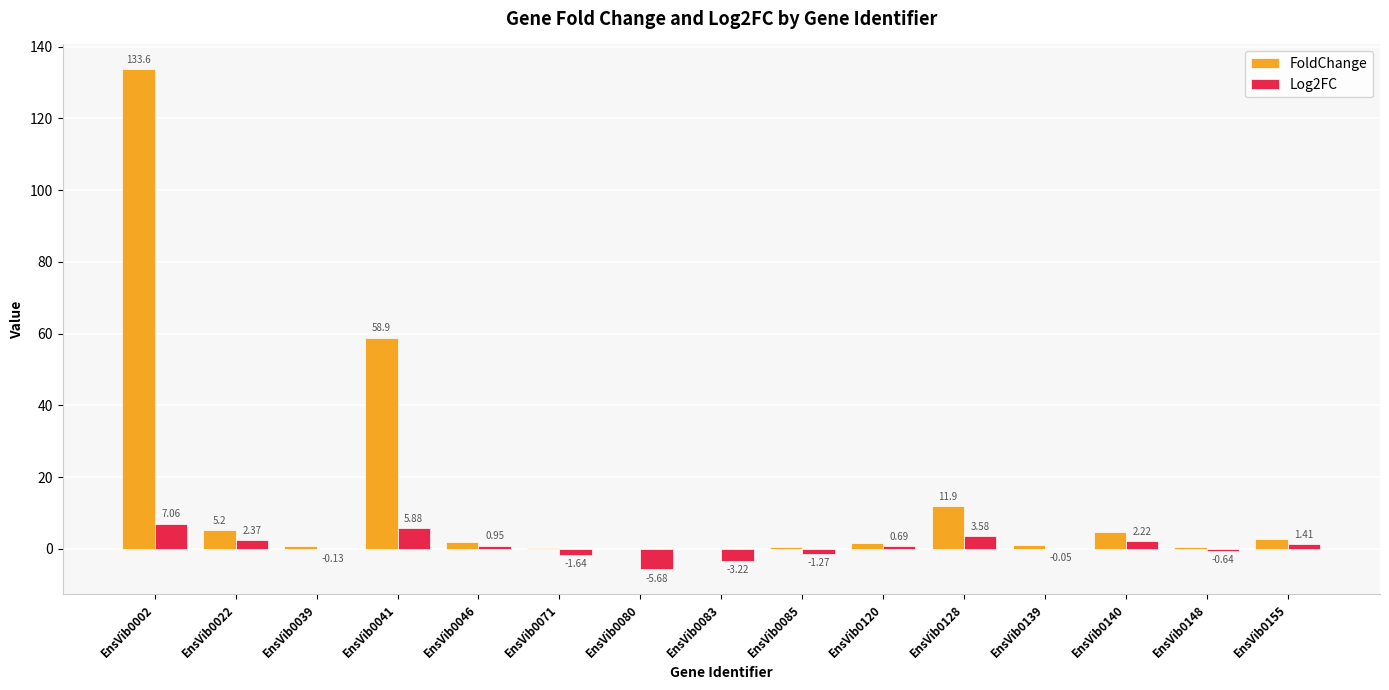

Is the value of Log2FC at EnsVib0046 greater than the value of FoldChange at EnsVib0002?

No